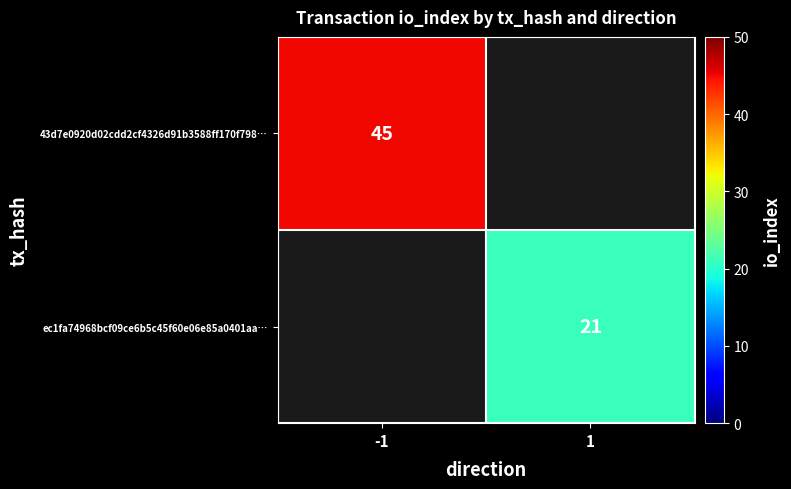

The value of 43d7e0920d02cdd2cf4326d91b3588ff170f798… at -1 is 45. True or false?

True